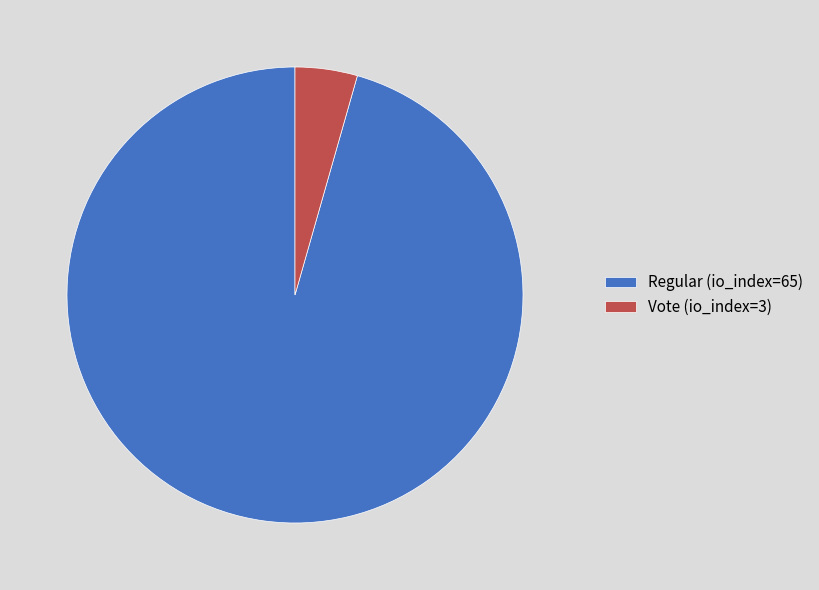

Rank the categories by value from lowest to highest.

Vote (io_index=3), Regular (io_index=65)